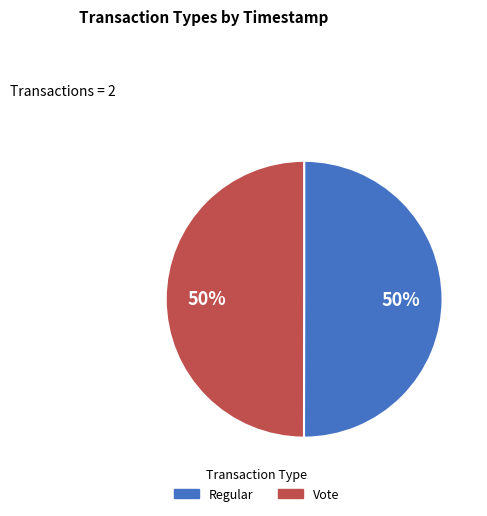

To the nearest percent, what is the average slice percentage?

50%